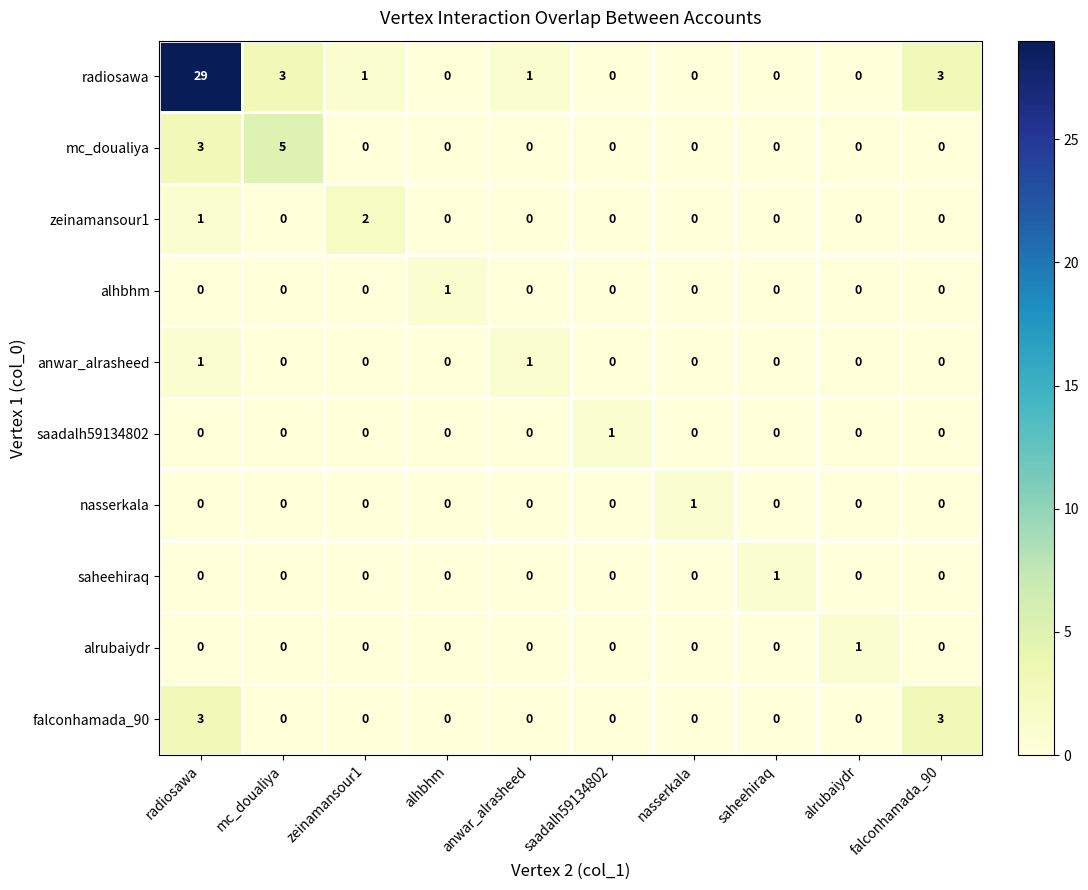

Which series has the largest range (max minus min)?

radiosawa